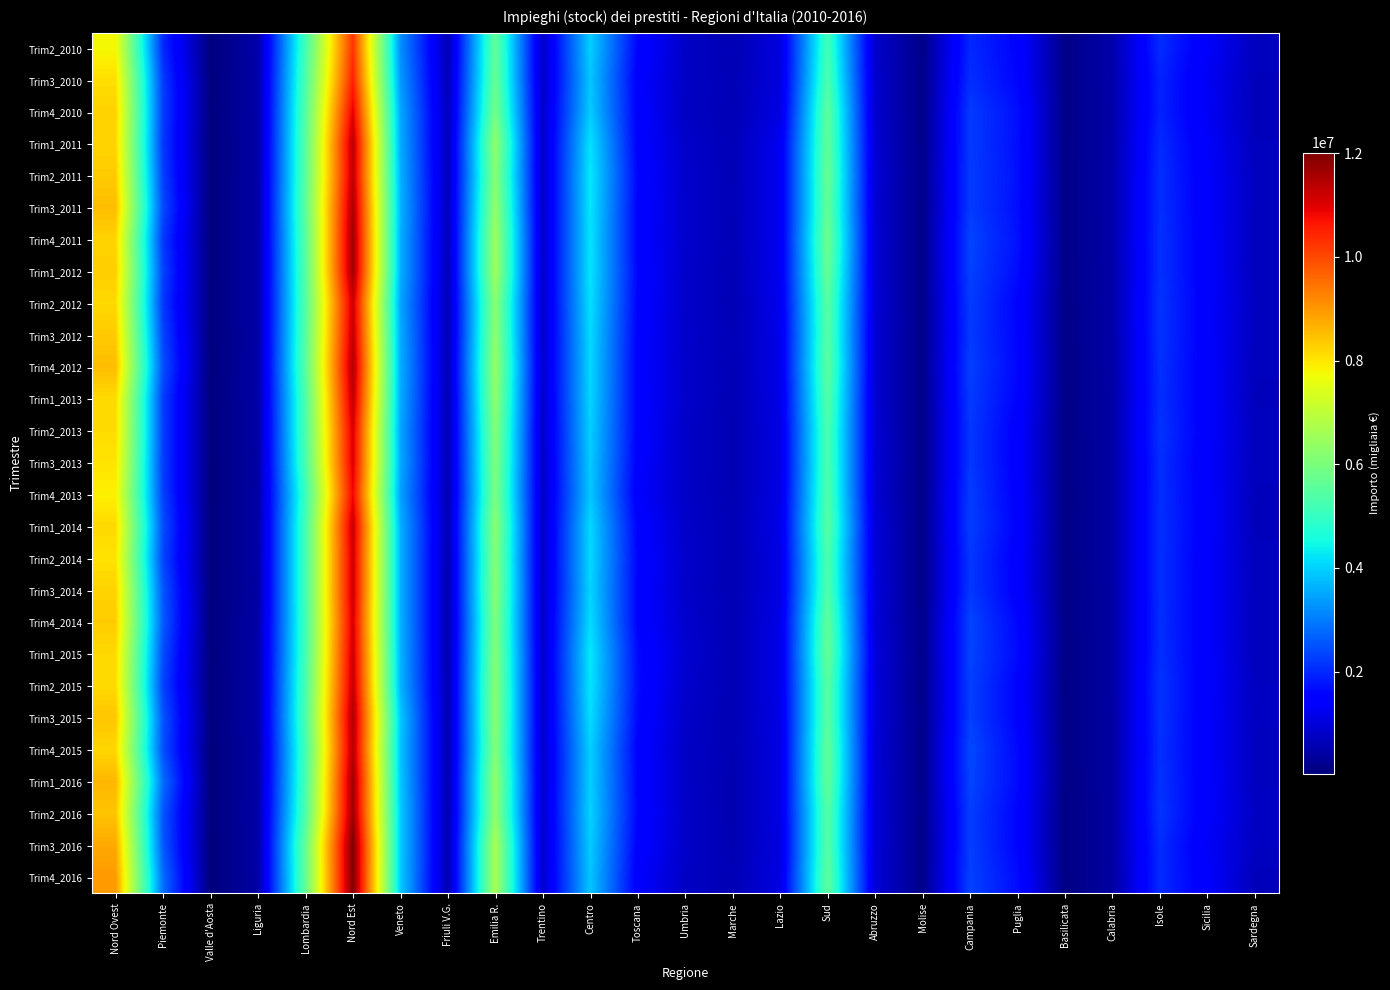

At which category is the sum across all series the highest?

Nord Est